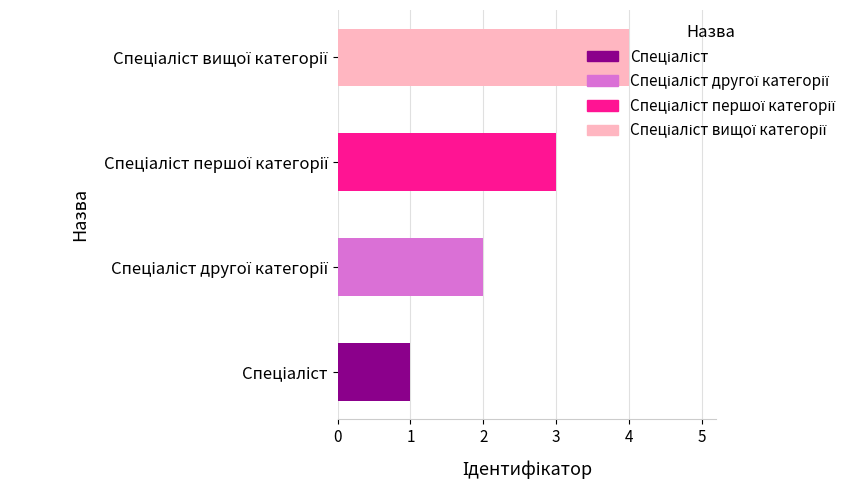

What is the greatest value displayed?

4